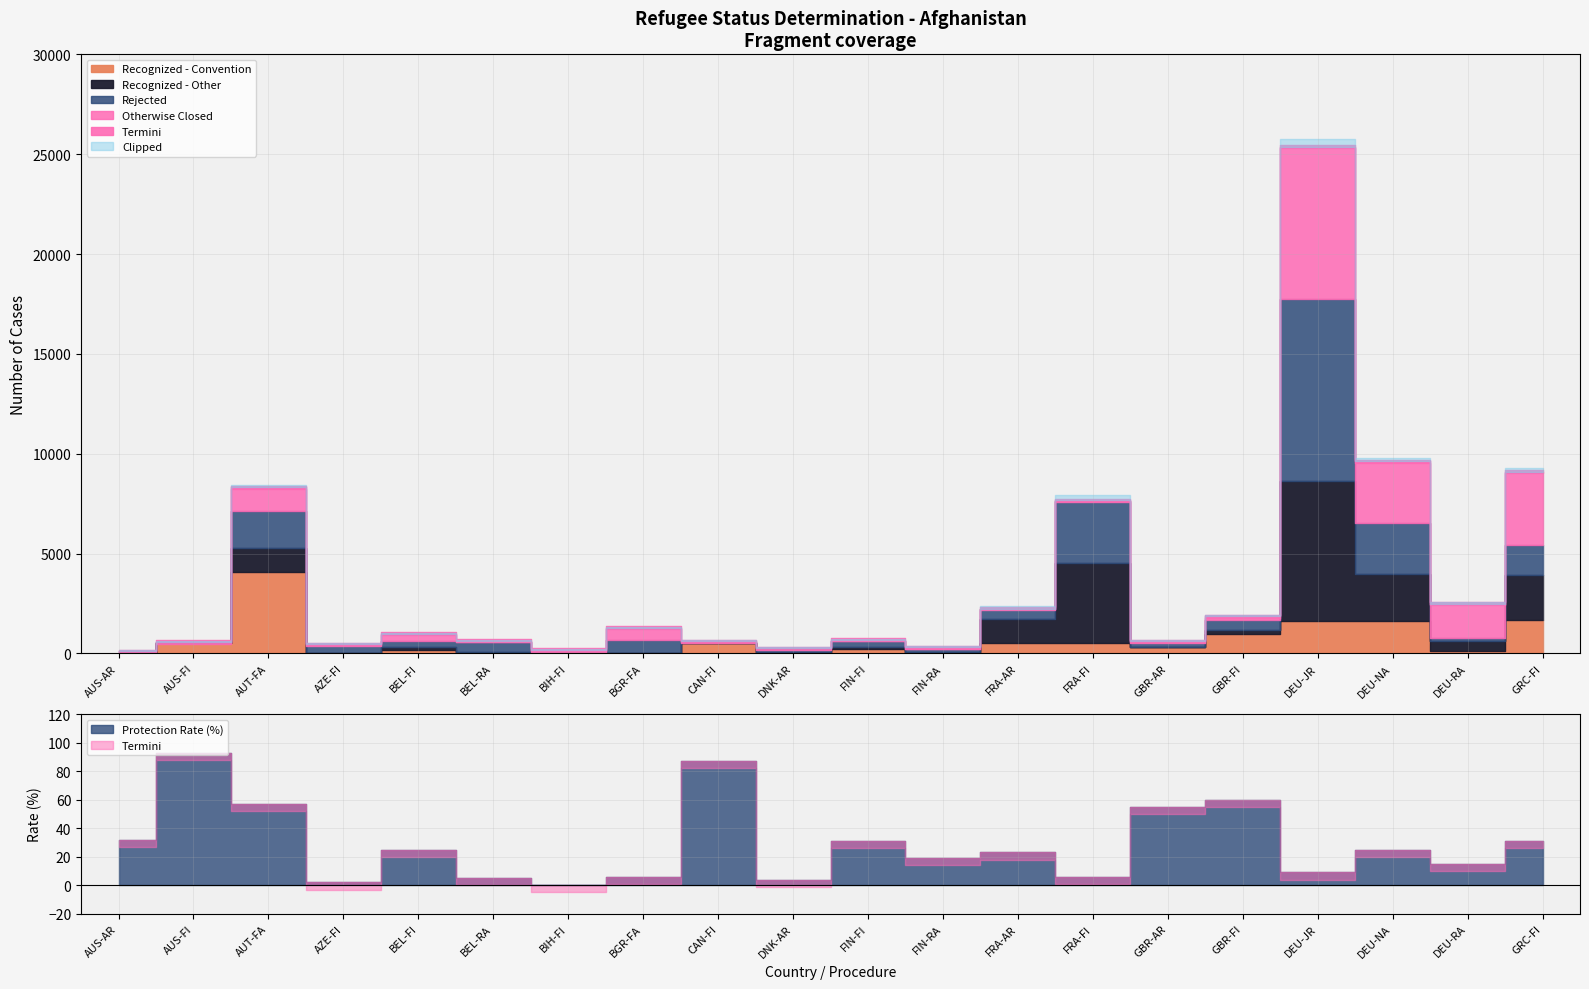

Where is Otherwise Closed nearest to the value 3813?

GRC-FI